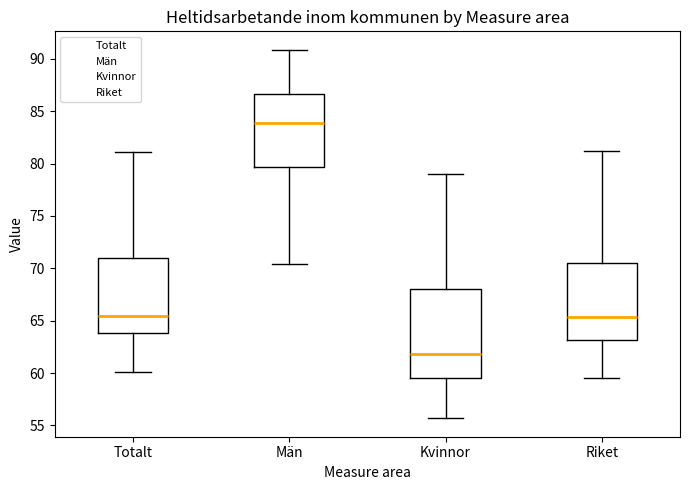

Where is the upper edge of the box for Män on the y-axis? The values are not printed on the chart, so give them approximately, as read against the axis.

86.5